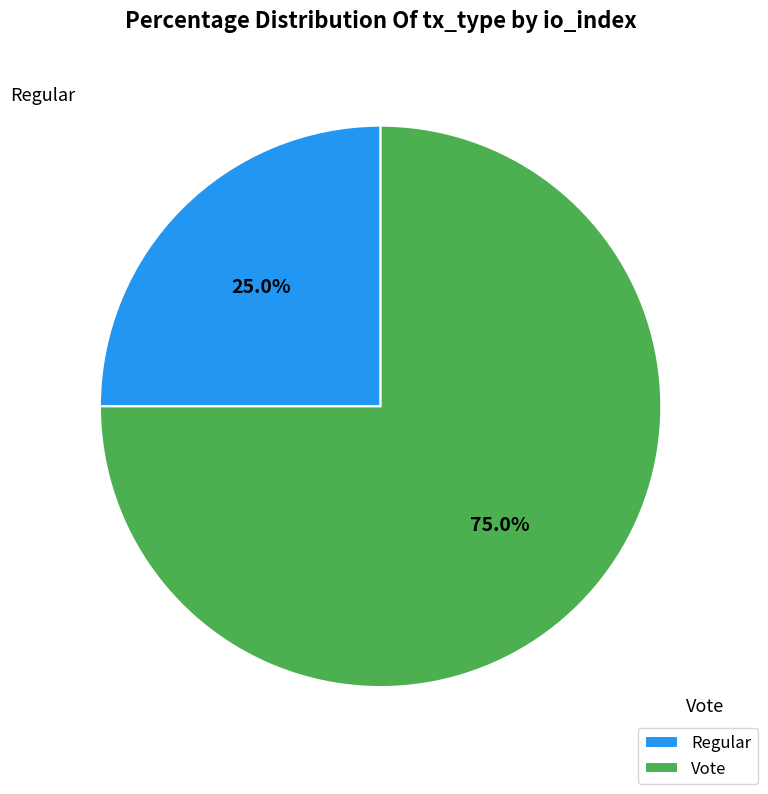

Does Vote account for over 50% of the chart?

Yes